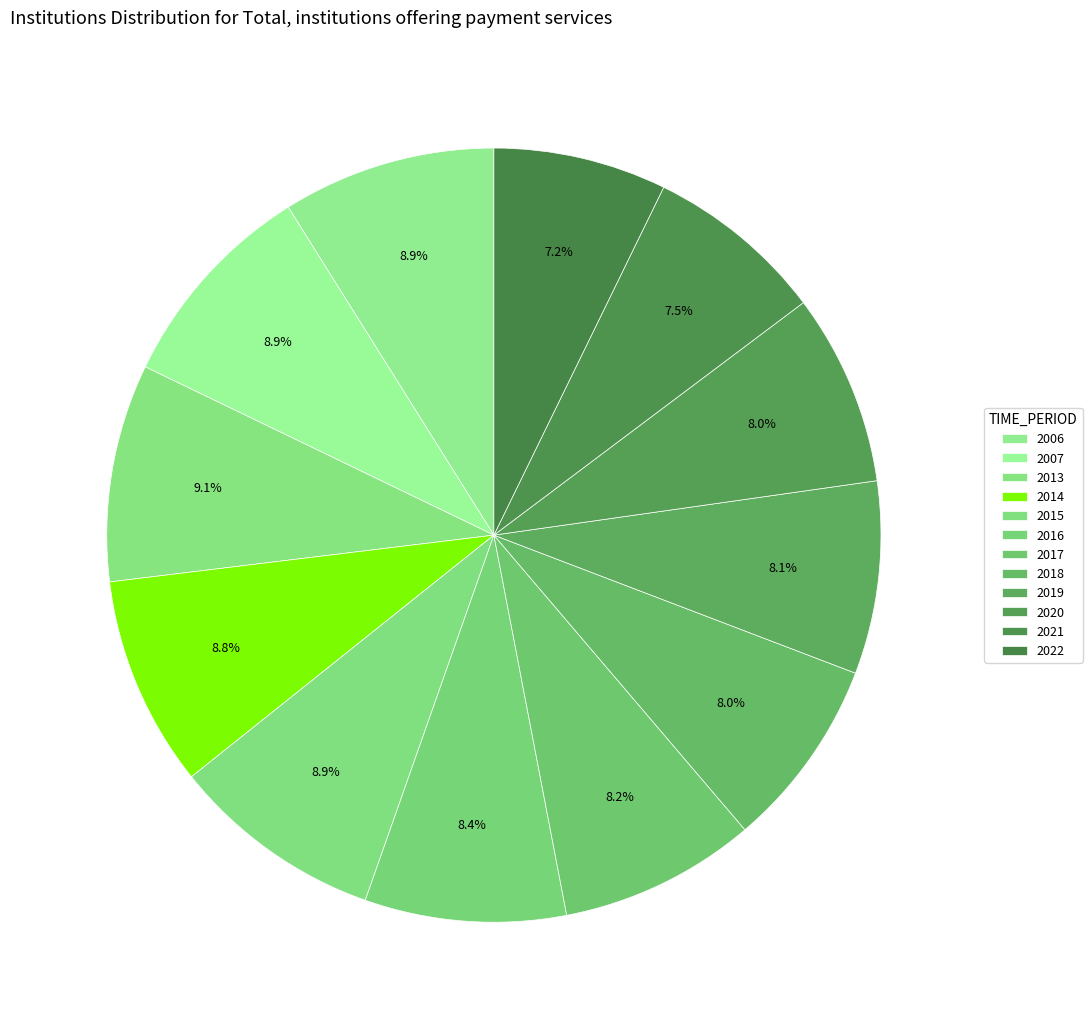

What percentage is the 2013 slice, to the nearest percent?

9%